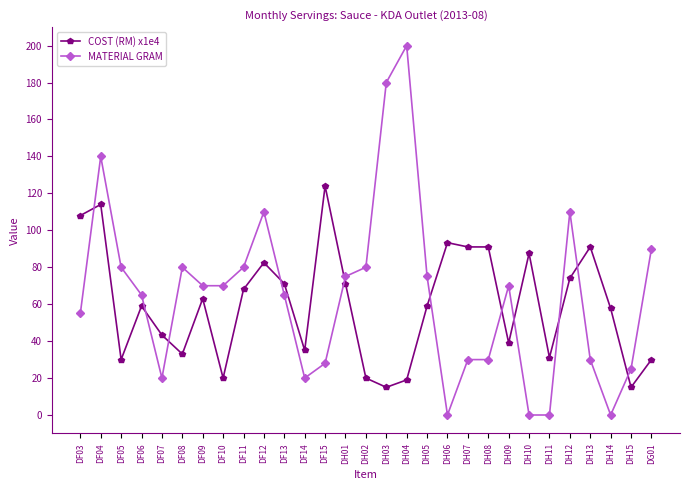

What is the value of the COST (RM) x1e4 point at the 11th from the left?

71.1